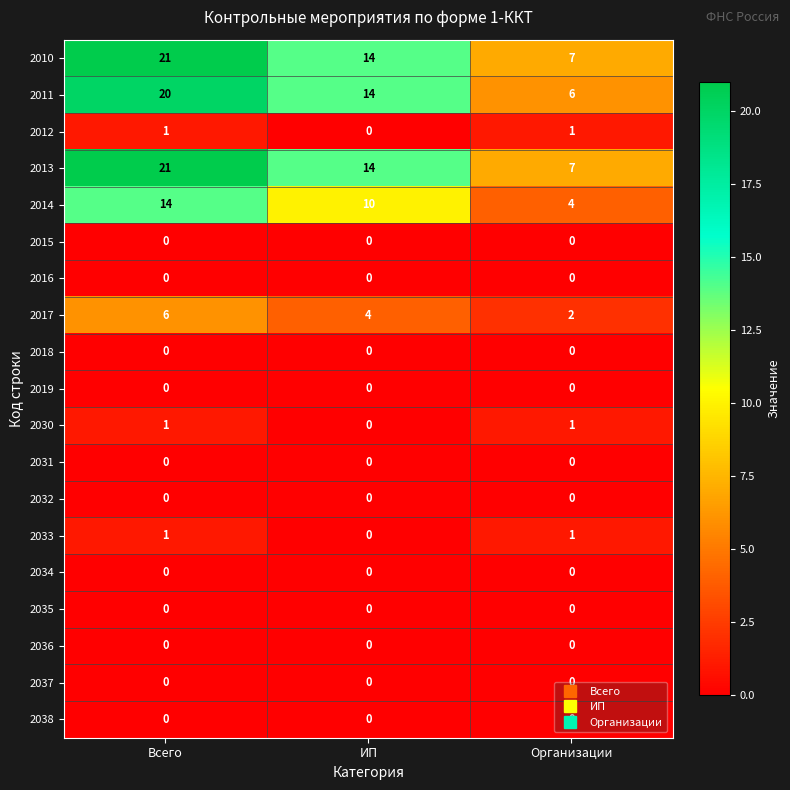

Is the value of 2015 at ИП greater than the value of 2010 at Организации?

No